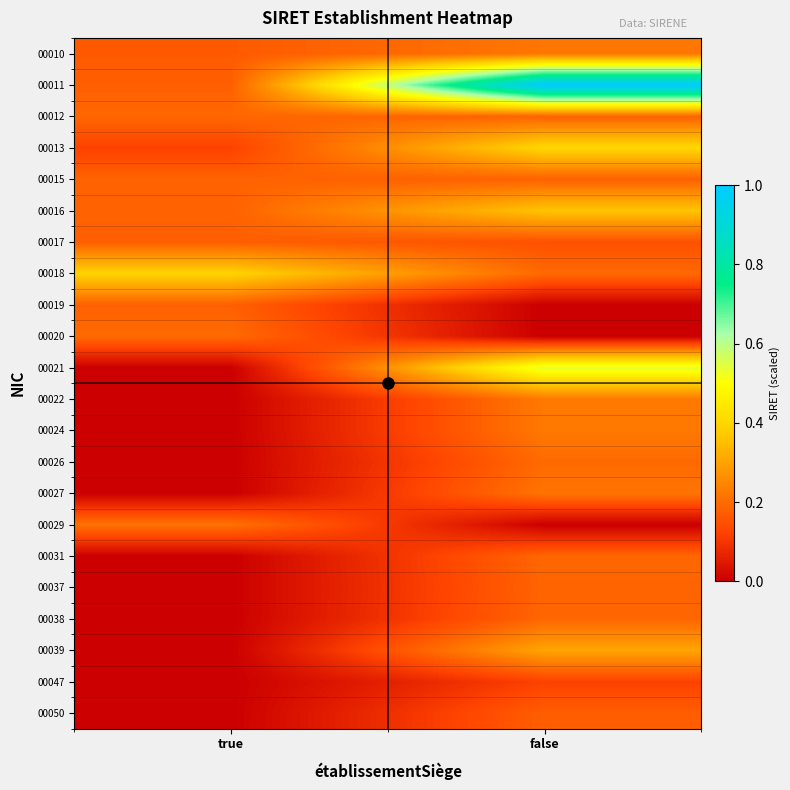

Reading right to left, list all the values displayed in this chart.

00010: false=0.2	true=0.2
00011: false=1.0	true=0.2
00012: false=0.2	true=0.2
00013: false=0.4	true=0.1
00015: false=0.2	true=0.2
00016: false=0.4	true=0.2
00017: false=0.1	true=0.2
00018: false=0.2	true=0.4
00019: false=0.0	true=0.2
00020: false=0.0	true=0.2
00021: false=0.5	true=0.0
00022: false=0.2	true=0.0
00024: false=0.2	true=0.0
00026: false=0.2	true=0.0
00027: false=0.2	true=0.0
00029: false=0.0	true=0.2
00031: false=0.2	true=0.0
00037: false=0.2	true=0.0
00038: false=0.2	true=0.0
00039: false=0.3	true=0.0
00047: false=0.1	true=0.0
00050: false=0.2	true=0.0